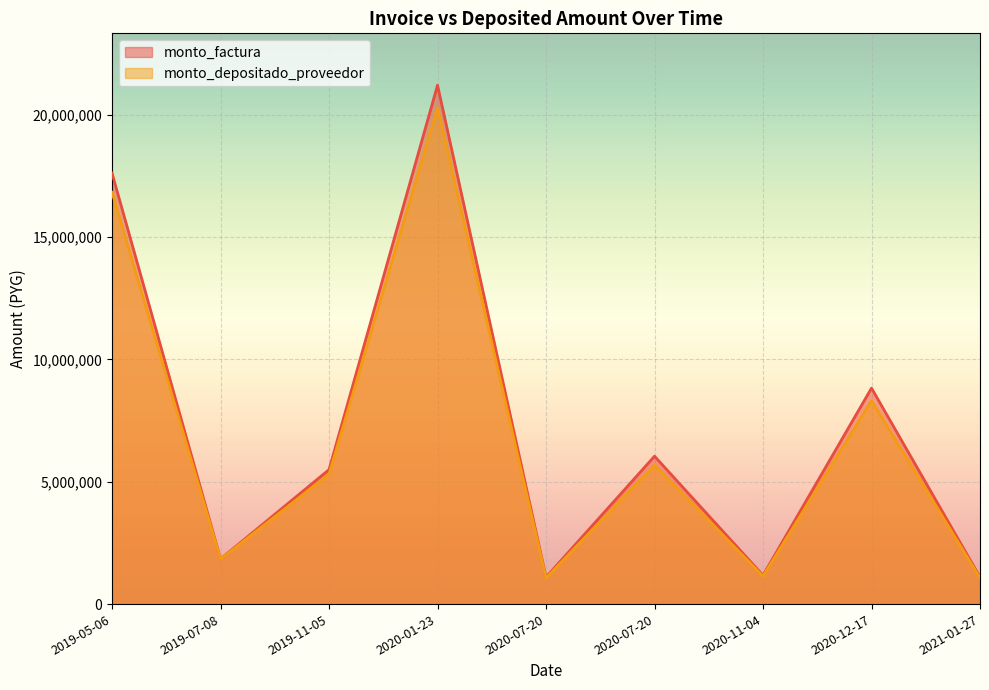

How many lines are shown in the chart?

2